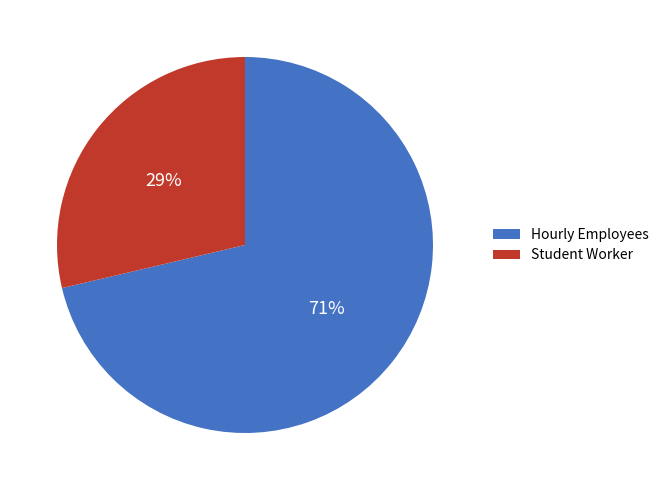

Which slice is the largest?

Hourly Employees